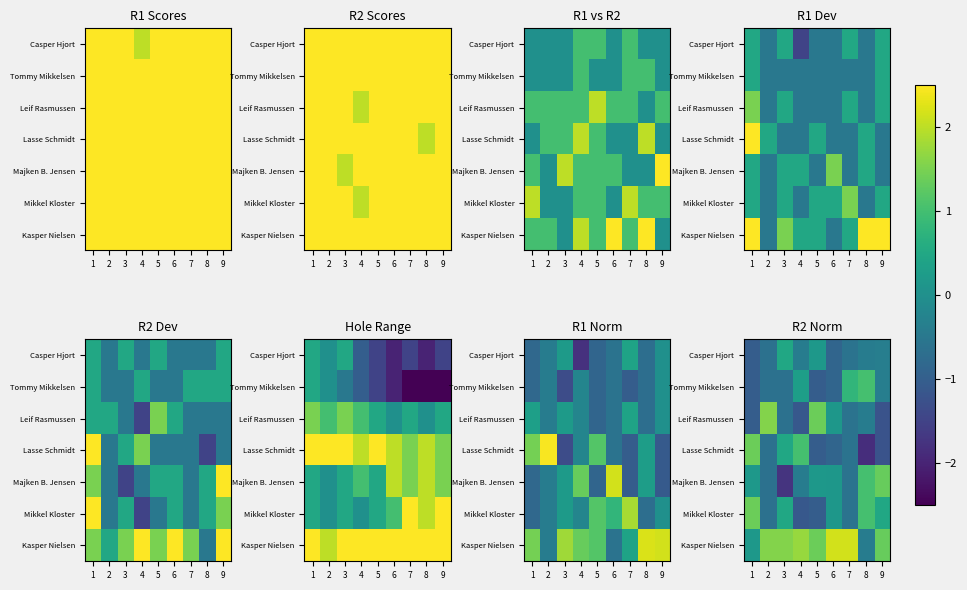

At how many categories does at least one series exceed 0?

9